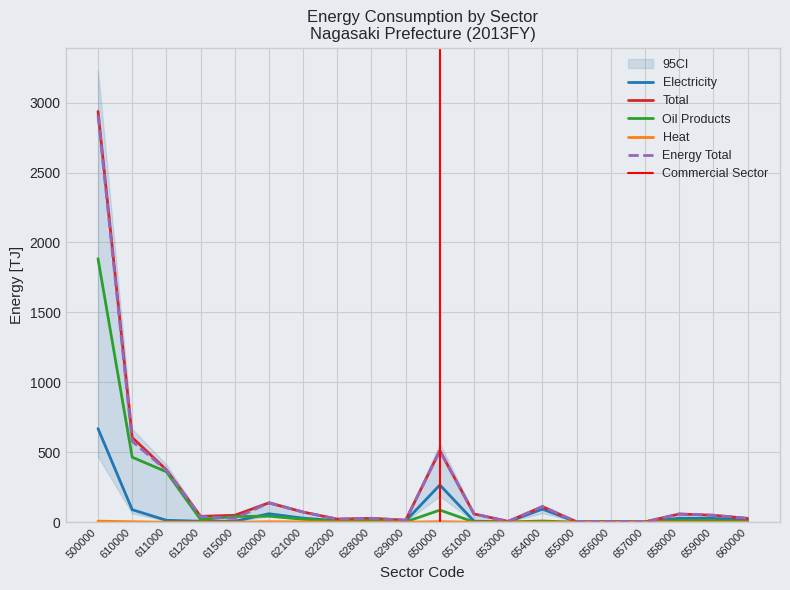

In Heat, how many points are higher than both neighbors (excluding endpoints)?

2